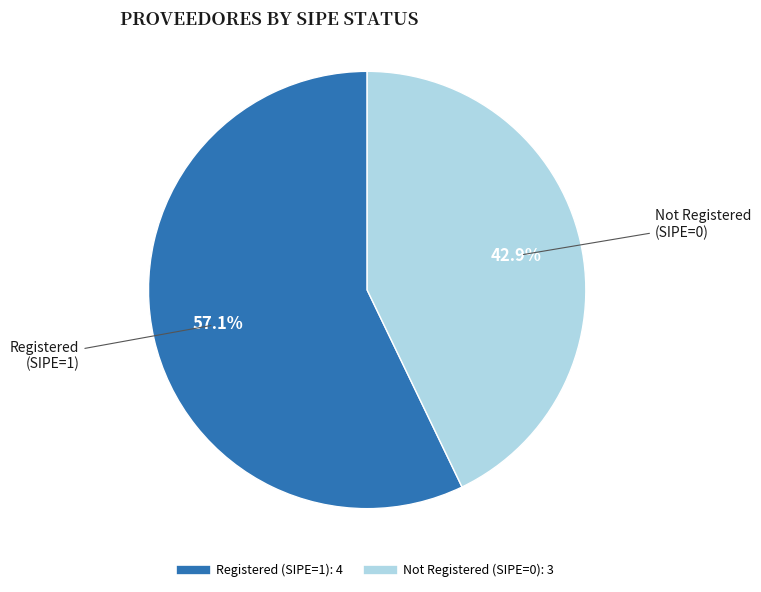

Is there any slice that represents more than half of the pie?

Yes